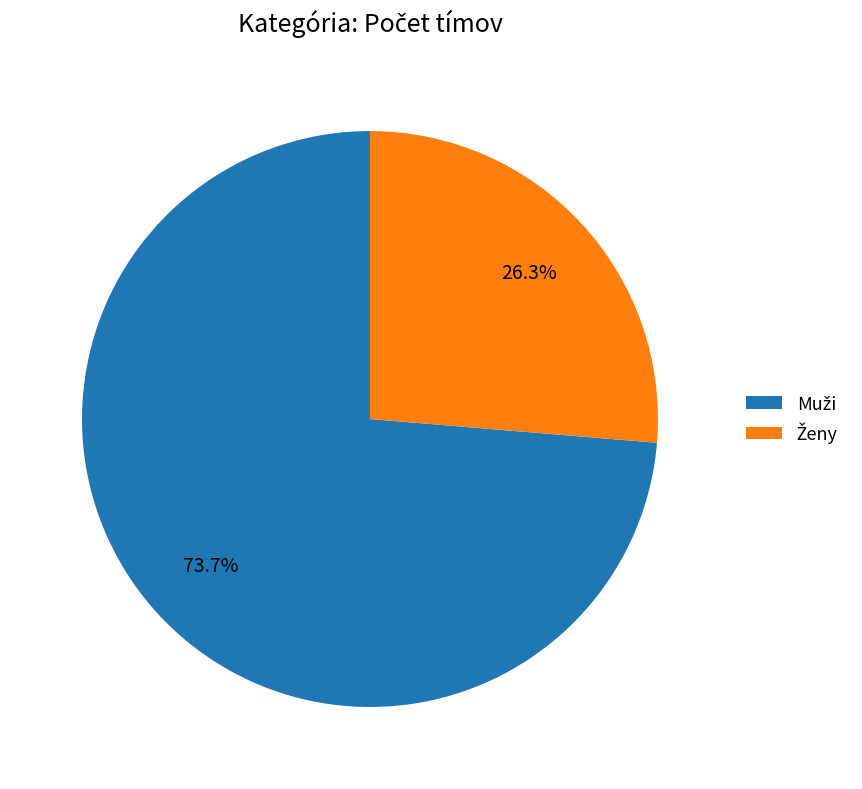

Is there any slice that represents more than half of the pie?

Yes